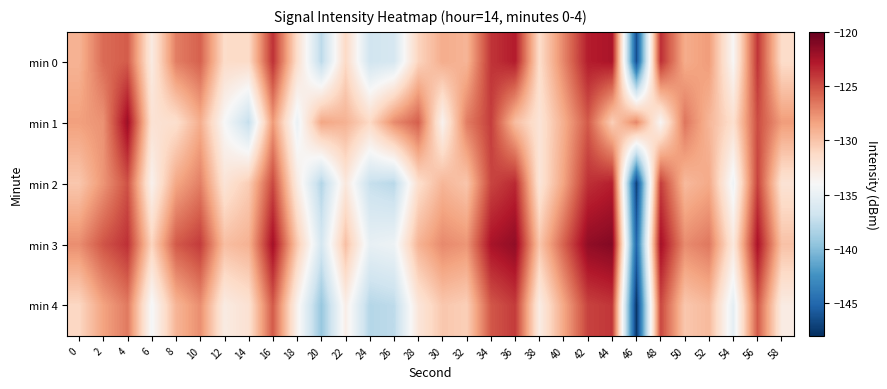

What is the smallest value displayed?

-147.7